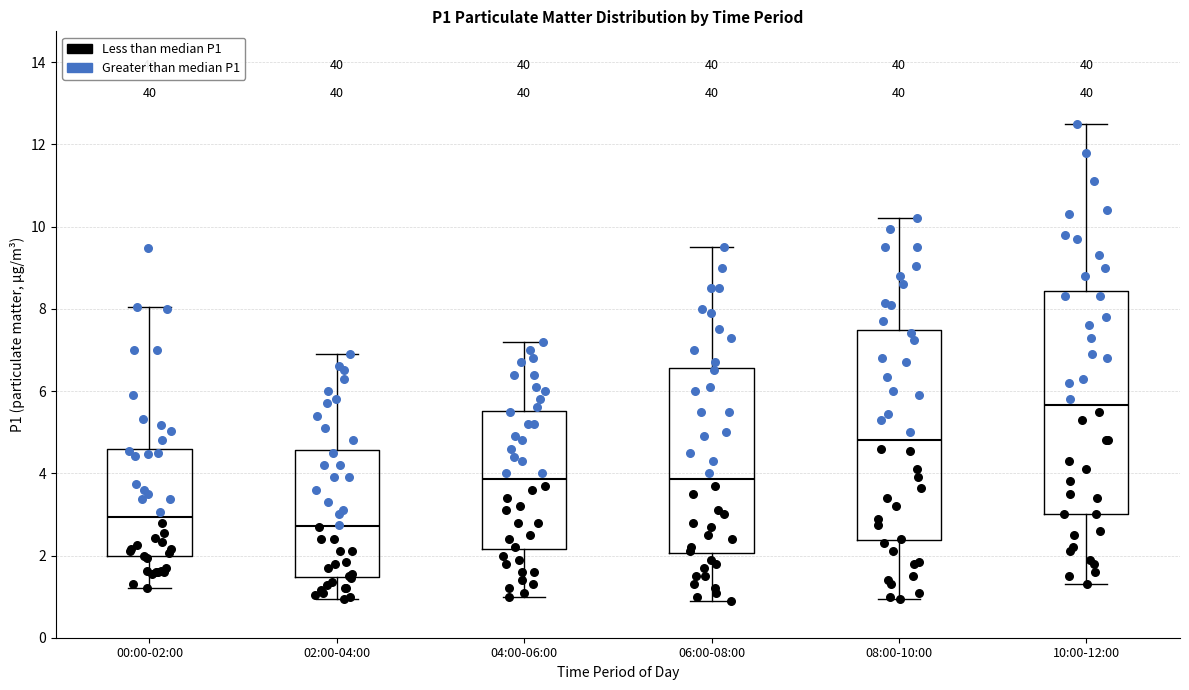

Reading left to right, transcribe this box plot: for each box, give where its median line is, the range the box spans, and where its two whiskers end, as read against the y-axis. The values are not printed on the chart, so give them approximately, as read against the axis.

00:00-02:00: median 3.0, box 2.0 to 4.6, whiskers 1.2 to 8.0
02:00-04:00: median 2.8, box 1.4 to 4.6, whiskers 1.0 to 7.0
04:00-06:00: median 3.8, box 2.2 to 5.6, whiskers 1.0 to 7.2
06:00-08:00: median 3.8, box 2.0 to 6.6, whiskers 1.0 to 9.6
08:00-10:00: median 4.8, box 2.4 to 7.4, whiskers 1.0 to 10.2
10:00-12:00: median 5.6, box 3.0 to 8.4, whiskers 1.4 to 12.6